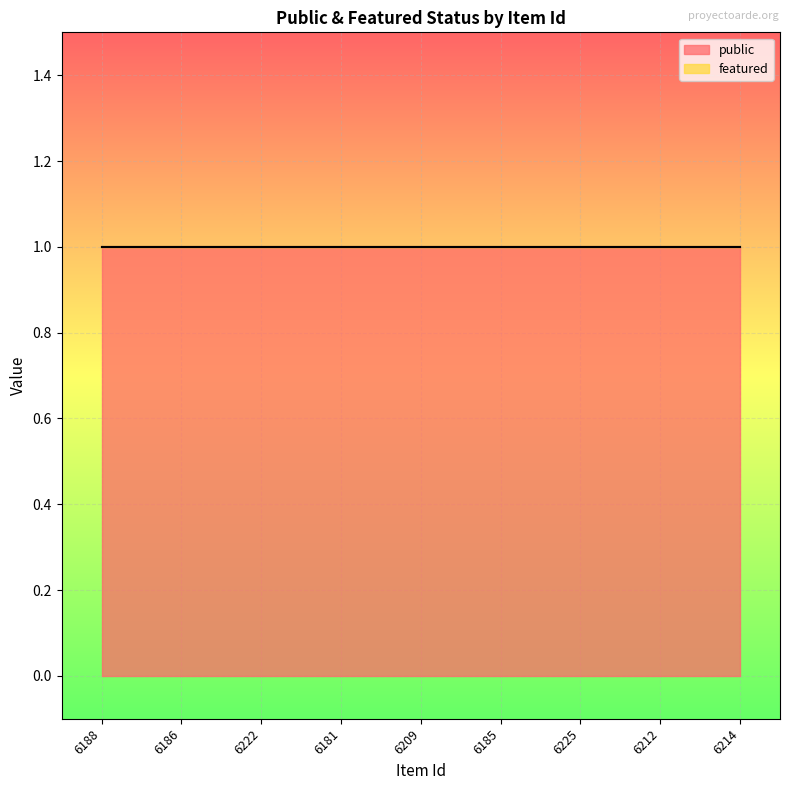

Rank the series at 6225 from lowest to highest value.

featured, public